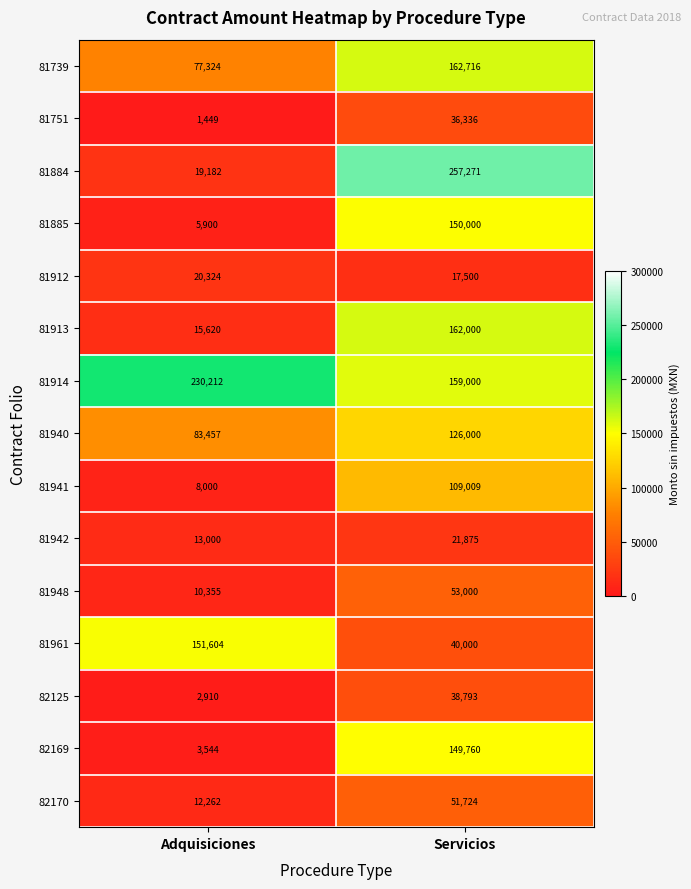

What is the maximum value for 81884?

257271